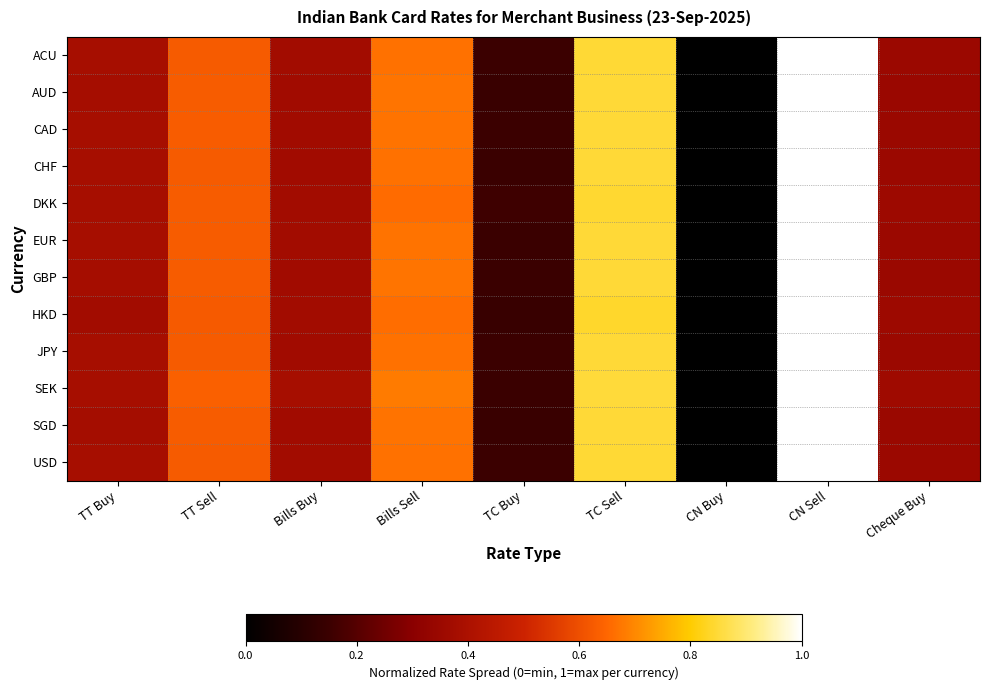

Reading right to left, transcribe all the data shown in this chart.

ACU: Cheque Buy=0.4	CN Sell=1.0	CN Buy=0.0	TC Sell=0.8	TC Buy=0.2	Bills Sell=0.7	Bills Buy=0.4	TT Sell=0.6	TT Buy=0.4
AUD: Cheque Buy=0.3	CN Sell=1.0	CN Buy=0.0	TC Sell=0.8	TC Buy=0.1	Bills Sell=0.7	Bills Buy=0.4	TT Sell=0.6	TT Buy=0.4
CAD: Cheque Buy=0.3	CN Sell=1.0	CN Buy=0.0	TC Sell=0.8	TC Buy=0.2	Bills Sell=0.7	Bills Buy=0.4	TT Sell=0.6	TT Buy=0.4
CHF: Cheque Buy=0.4	CN Sell=1.0	CN Buy=0.0	TC Sell=0.8	TC Buy=0.1	Bills Sell=0.7	Bills Buy=0.4	TT Sell=0.6	TT Buy=0.4
DKK: Cheque Buy=0.4	CN Sell=1.0	CN Buy=0.0	TC Sell=0.8	TC Buy=0.2	Bills Sell=0.7	Bills Buy=0.4	TT Sell=0.6	TT Buy=0.4
EUR: Cheque Buy=0.4	CN Sell=1.0	CN Buy=0.0	TC Sell=0.8	TC Buy=0.2	Bills Sell=0.7	Bills Buy=0.4	TT Sell=0.6	TT Buy=0.4
GBP: Cheque Buy=0.3	CN Sell=1.0	CN Buy=0.0	TC Sell=0.8	TC Buy=0.1	Bills Sell=0.7	Bills Buy=0.4	TT Sell=0.6	TT Buy=0.4
HKD: Cheque Buy=0.4	CN Sell=1.0	CN Buy=0.0	TC Sell=0.8	TC Buy=0.1	Bills Sell=0.7	Bills Buy=0.4	TT Sell=0.6	TT Buy=0.4
JPY: Cheque Buy=0.4	CN Sell=1.0	CN Buy=0.0	TC Sell=0.8	TC Buy=0.2	Bills Sell=0.7	Bills Buy=0.4	TT Sell=0.6	TT Buy=0.4
SEK: Cheque Buy=0.4	CN Sell=1.0	CN Buy=0.0	TC Sell=0.9	TC Buy=0.1	Bills Sell=0.7	Bills Buy=0.4	TT Sell=0.6	TT Buy=0.4
SGD: Cheque Buy=0.3	CN Sell=1.0	CN Buy=0.0	TC Sell=0.8	TC Buy=0.1	Bills Sell=0.7	Bills Buy=0.4	TT Sell=0.6	TT Buy=0.4
USD: Cheque Buy=0.4	CN Sell=1.0	CN Buy=0.0	TC Sell=0.8	TC Buy=0.2	Bills Sell=0.7	Bills Buy=0.4	TT Sell=0.6	TT Buy=0.4